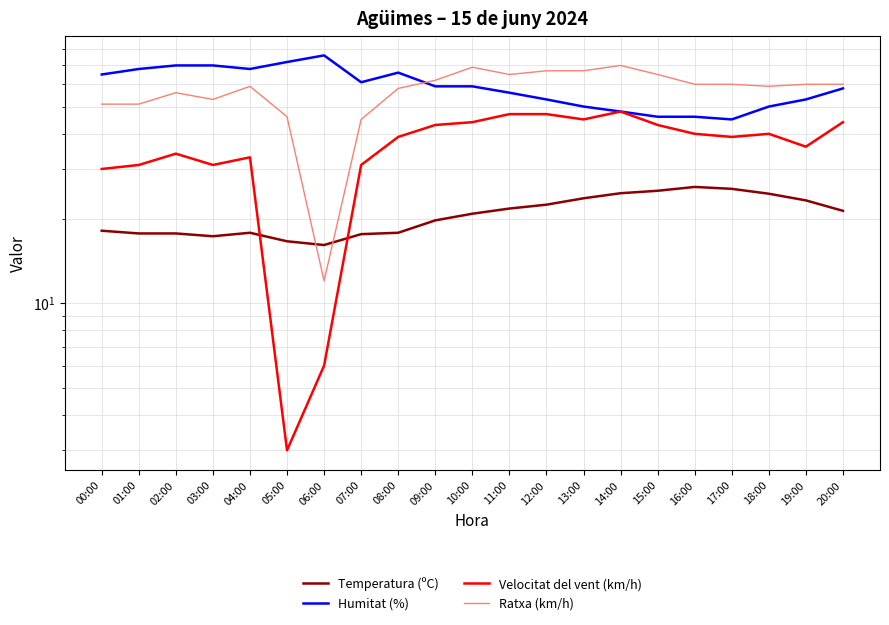

What is the average value of the Humitat (%) series?

59.0